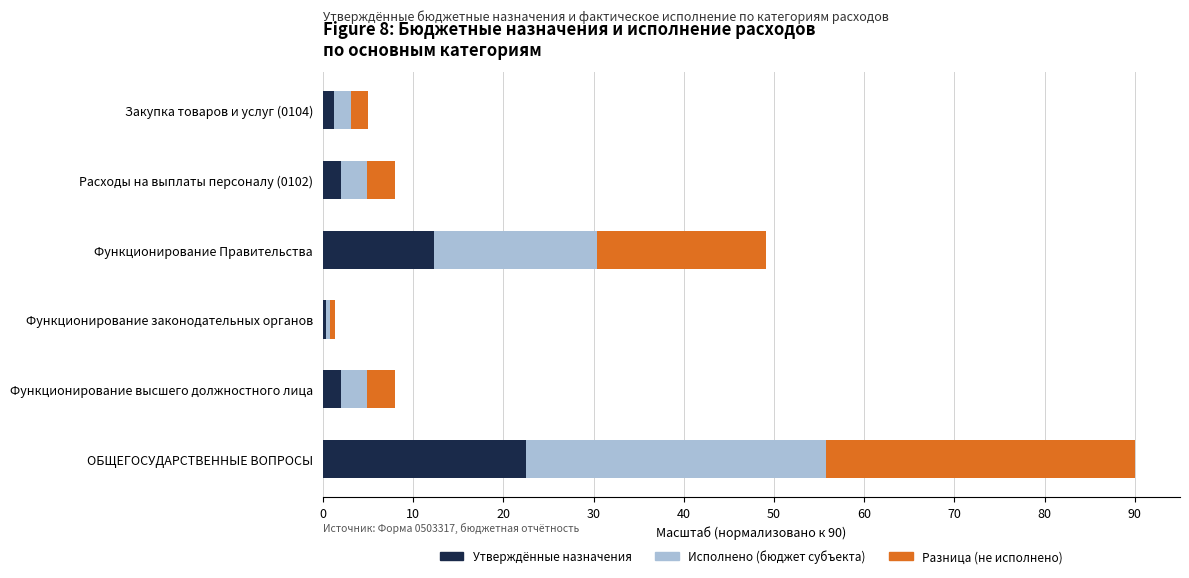

What is the total value across all series at ОБЩЕГОСУДАРСТВЕННЫЕ ВОПРОСЫ?

90.0